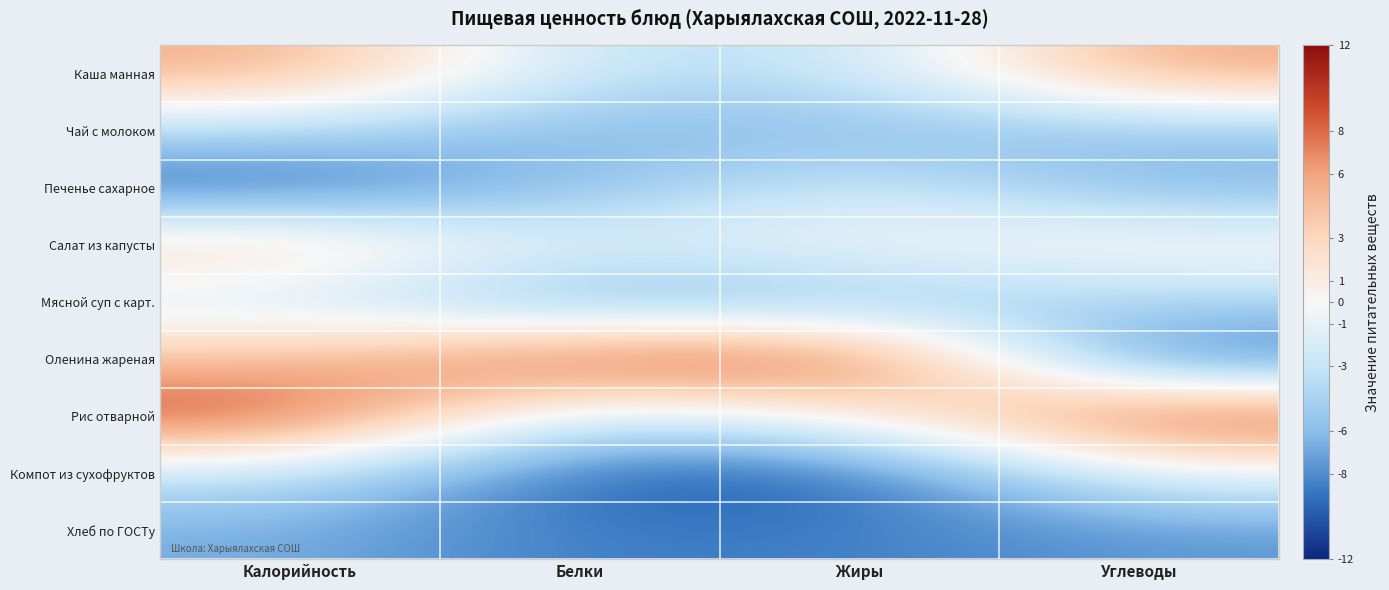

How many distinct data groups are displayed?

9